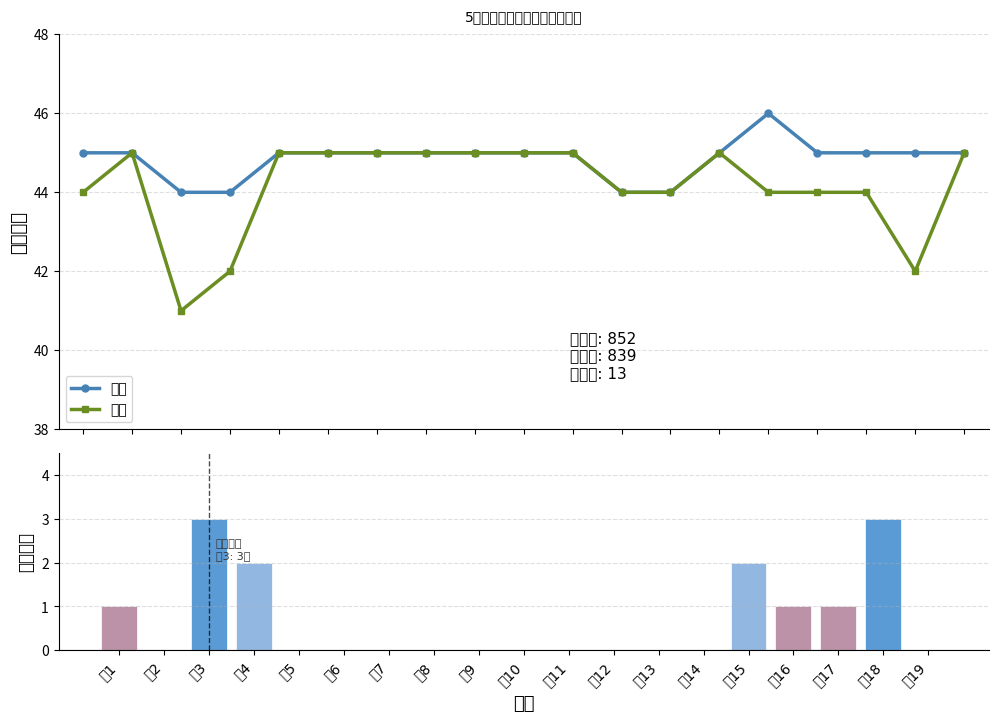

What is the sum of all 实到 values?

839